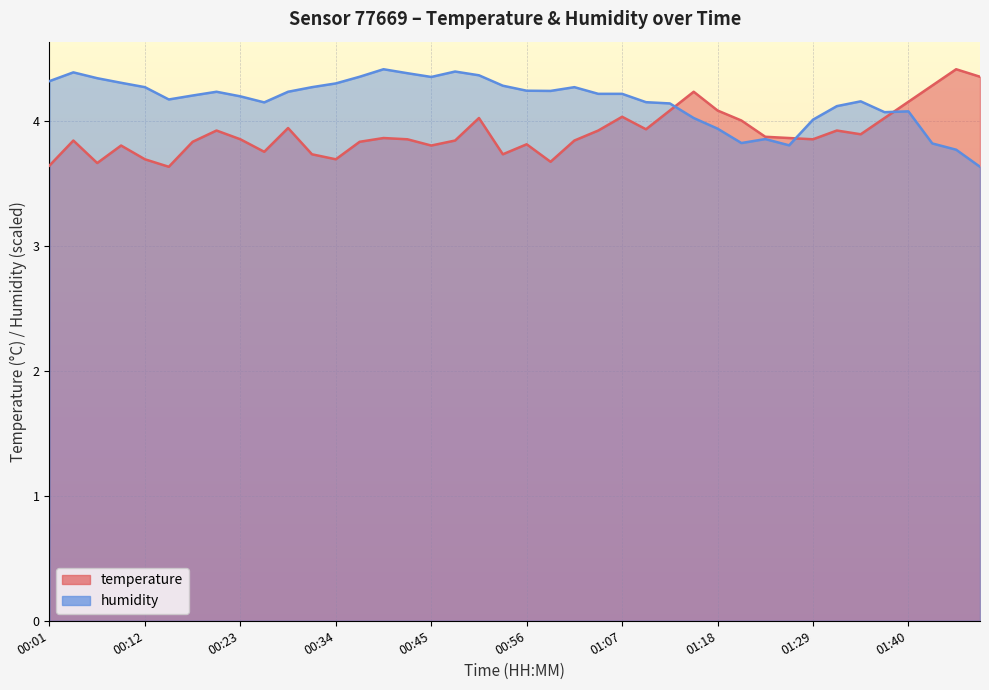

At which label is temperature closest to 4?

01:20